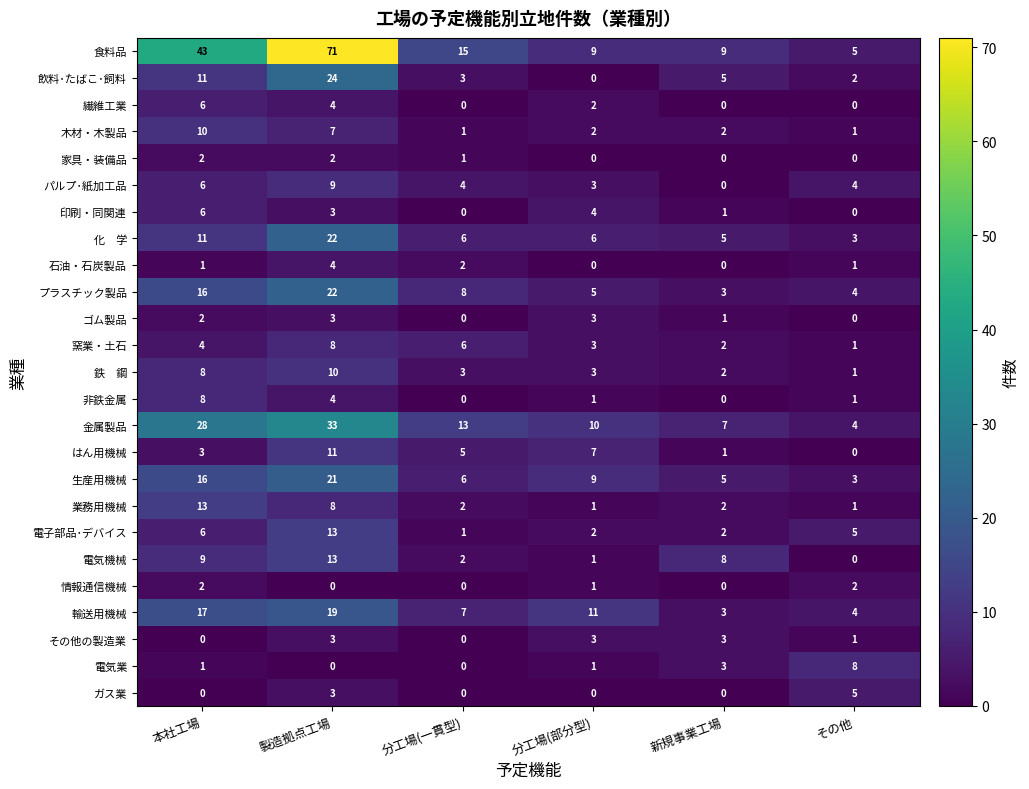

What is the greatest value displayed?

71